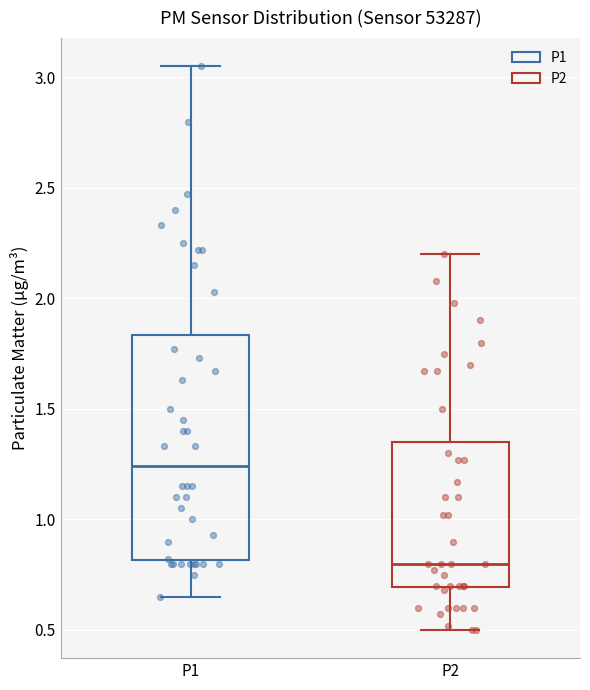

Which box has the highest median line?

P1